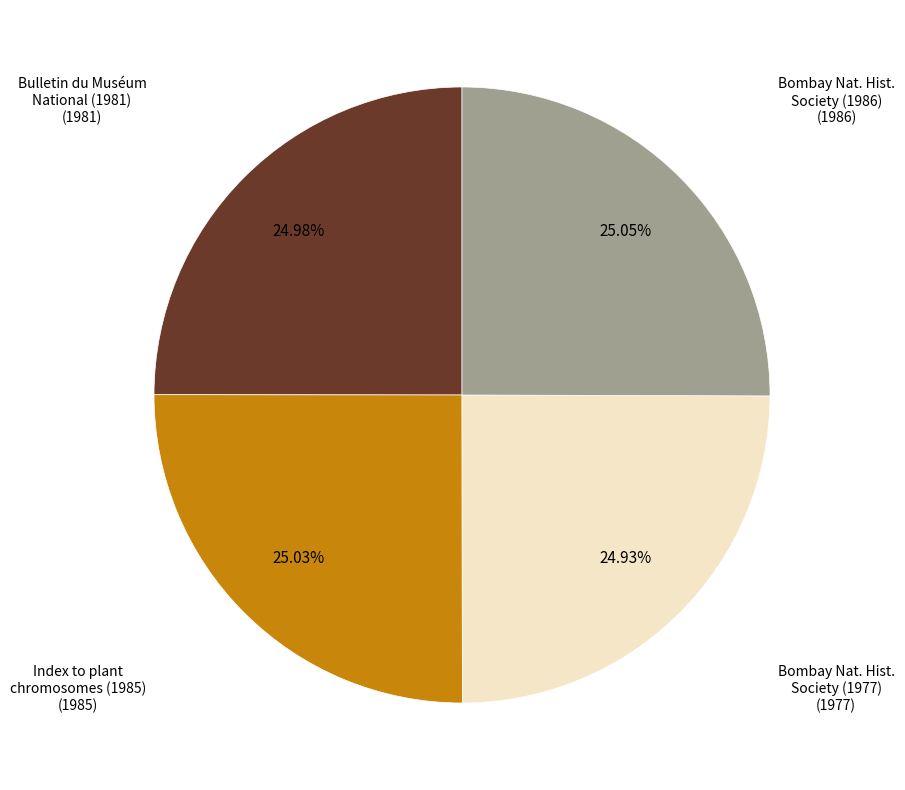

Is there a majority slice in this chart?

No